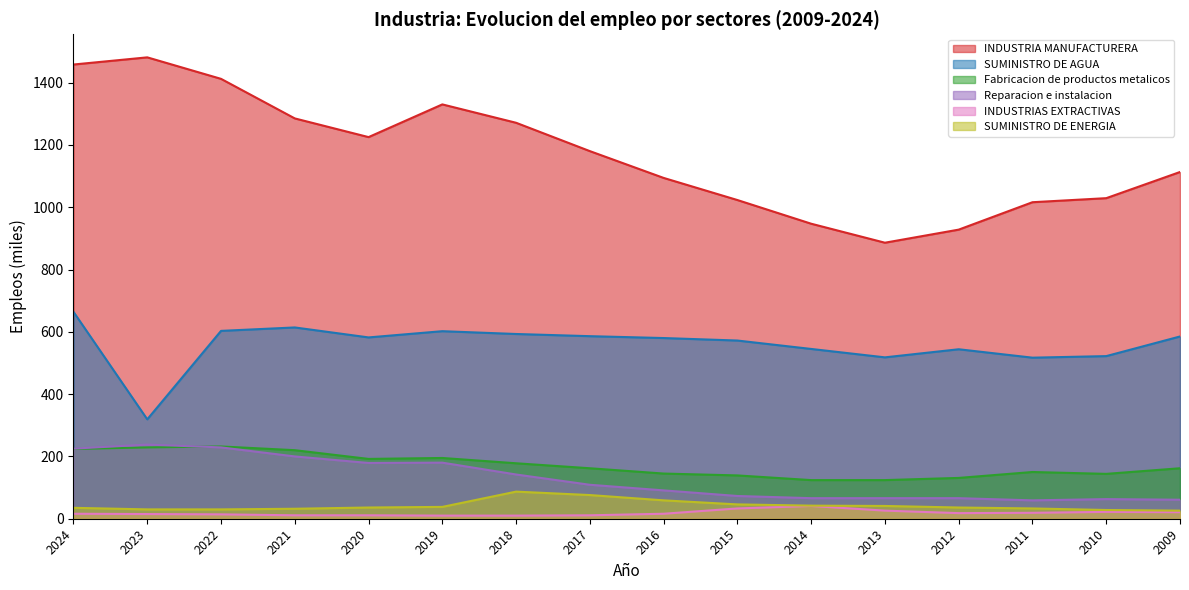

How many categories are shown in the chart?

16